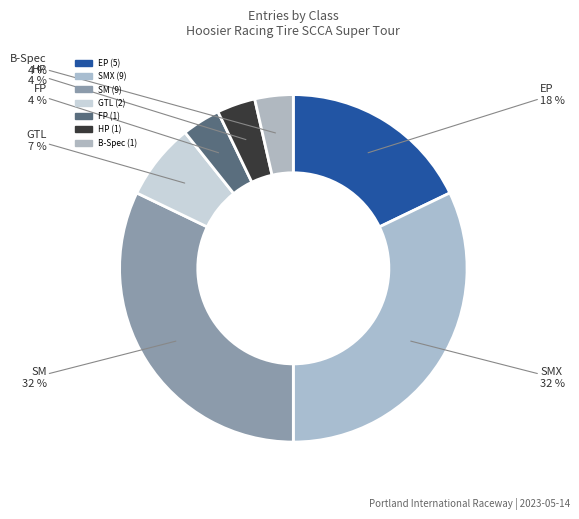

What is the smallest slice in the pie chart?

FP